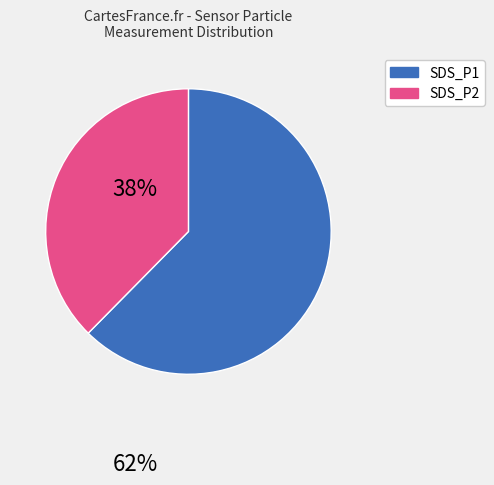

How many segments does this pie chart have?

2